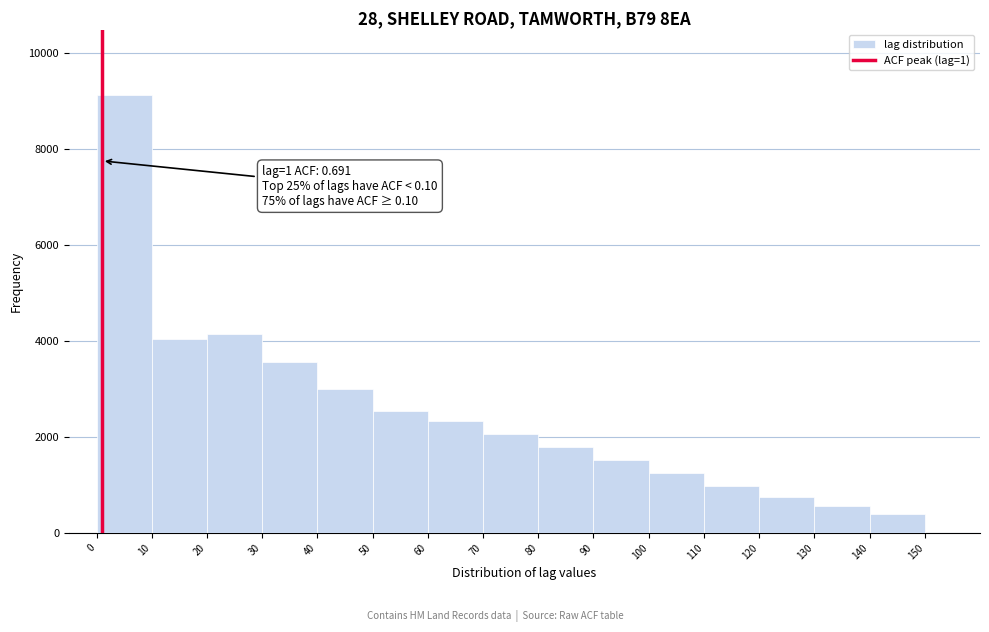

Which range on the x-axis has the tallest bar?

0 to 10